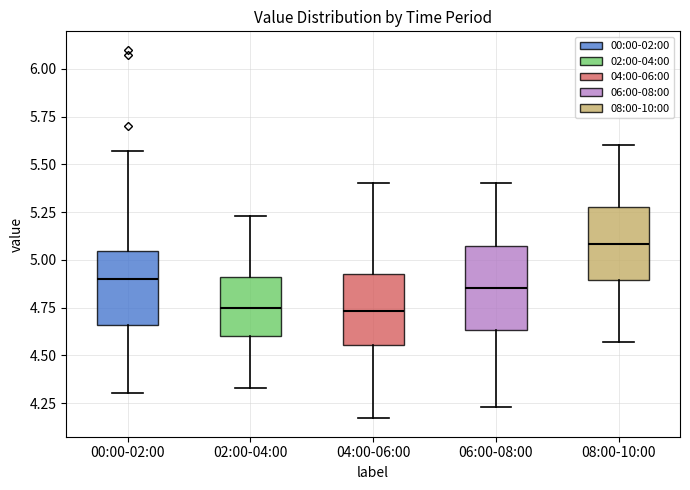

Reading left to right, read every box against the y-axis: the position of its median line, the range the box covers, and the ends of its whiskers. The values are not printed on the chart, so give them approximately, as read against the axis.

00:00-02:00: median 4.90, box 4.65 to 5.05, whiskers 4.30 to 5.55
02:00-04:00: median 4.75, box 4.60 to 4.90, whiskers 4.35 to 5.25
04:00-06:00: median 4.75, box 4.55 to 4.95, whiskers 4.15 to 5.40
06:00-08:00: median 4.85, box 4.65 to 5.05, whiskers 4.25 to 5.40
08:00-10:00: median 5.10, box 4.90 to 5.30, whiskers 4.55 to 5.60